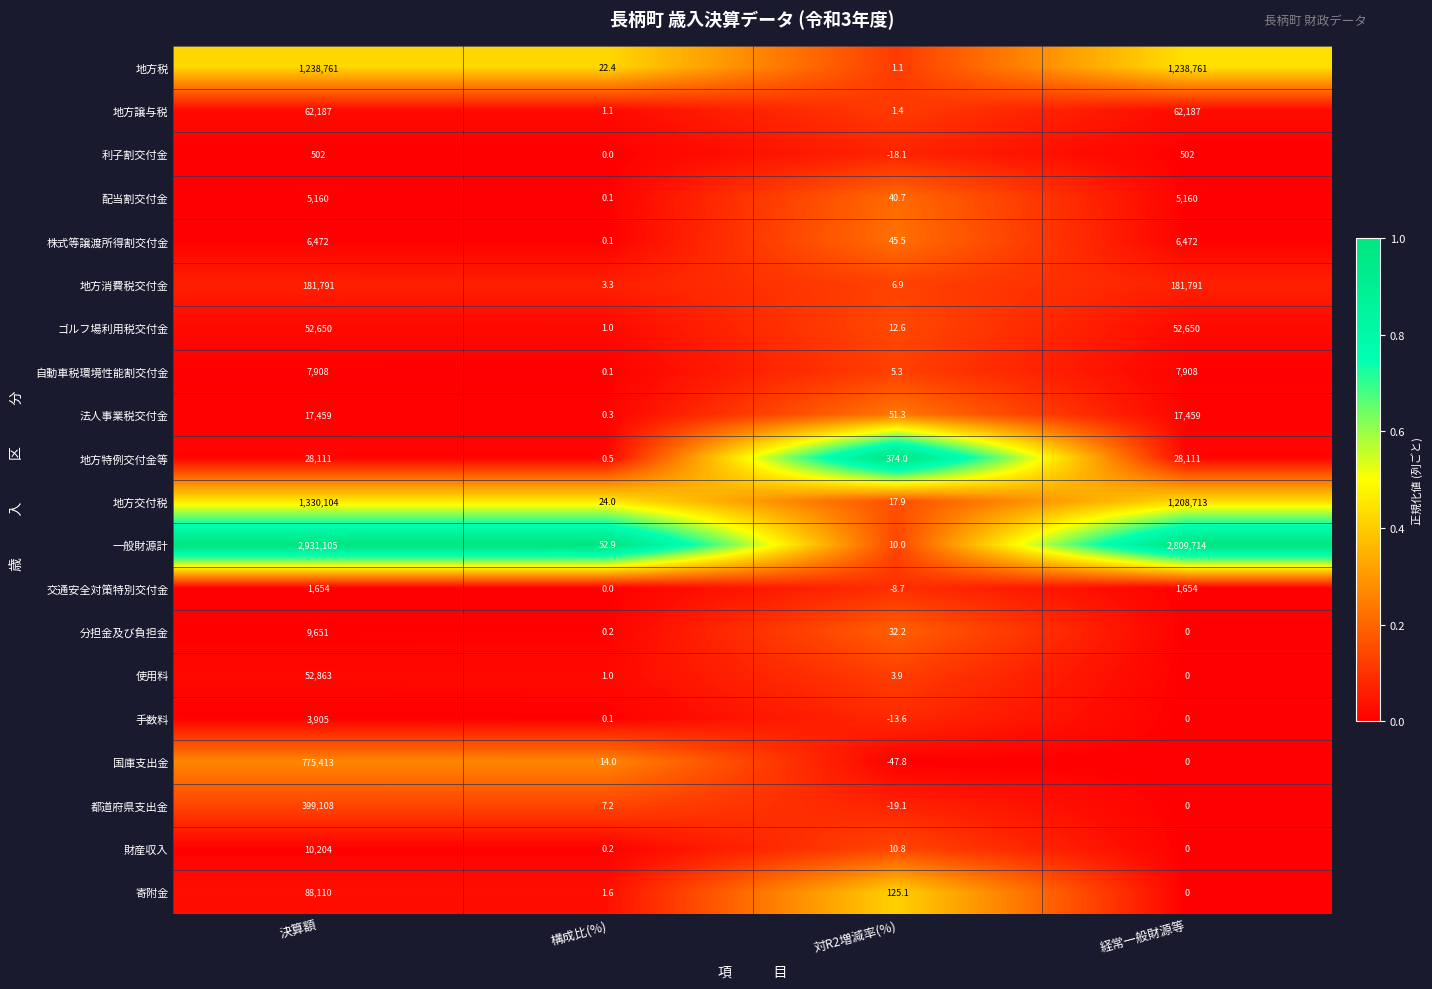

Which series has the widest spread of values?

一般財源計